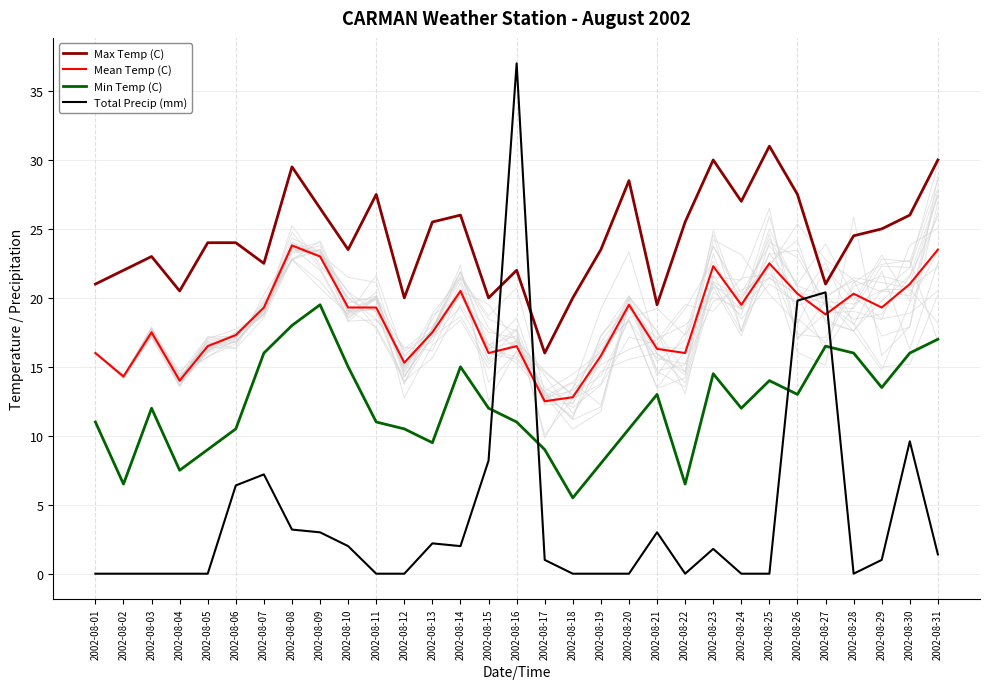

Does the chart display data point markers on the line(s)?

No